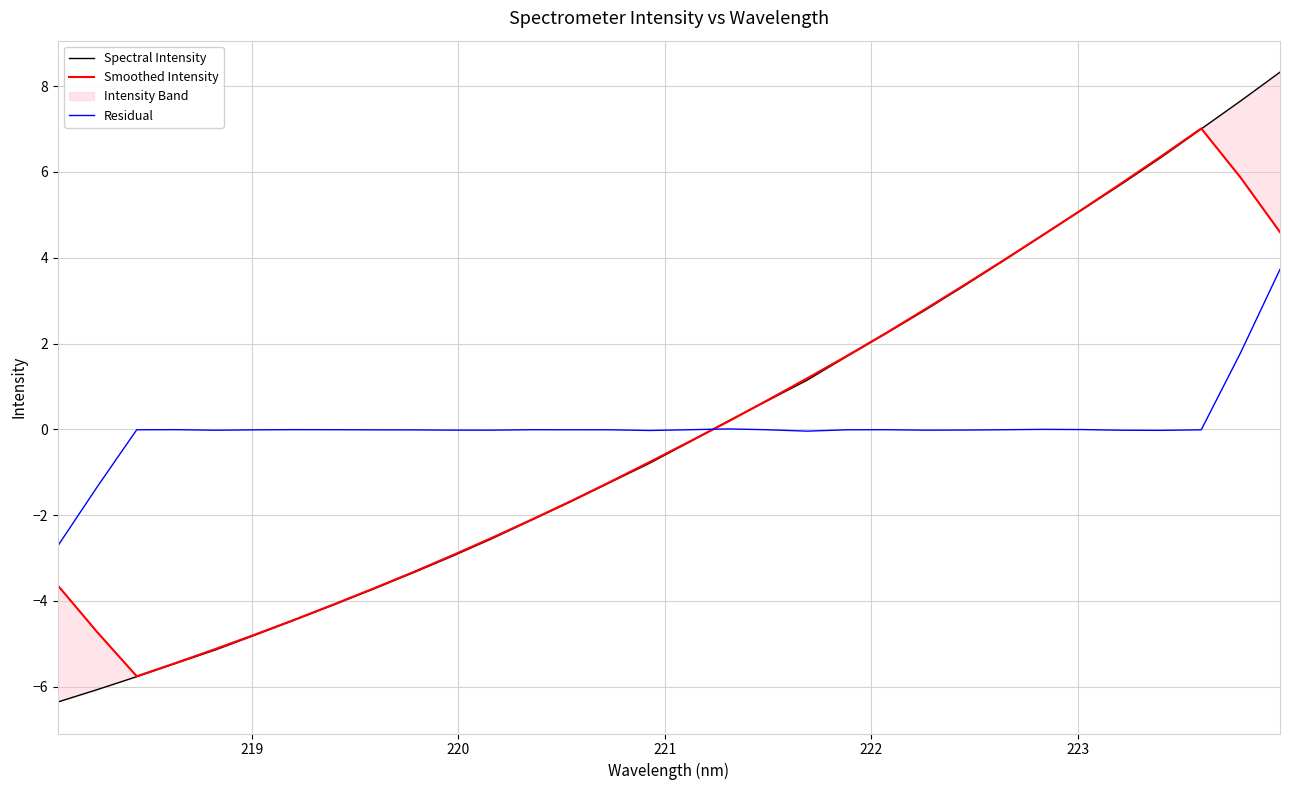

What is the minimum value for Residual?

-2.7